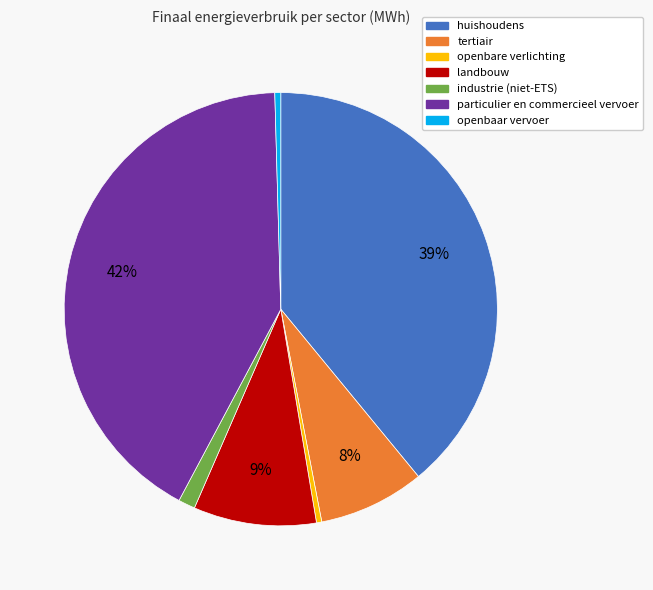

To the nearest percent, what percentage of the pie is tertiair?

8%